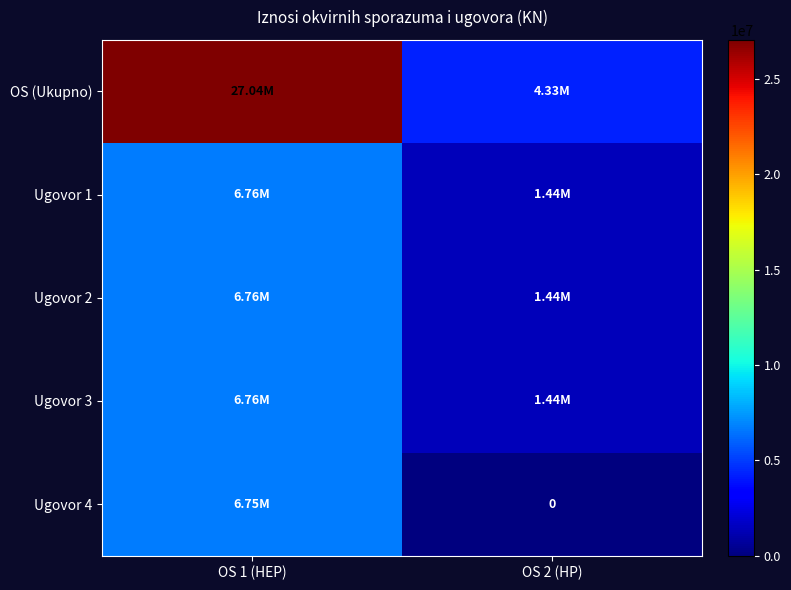

What is the maximum value for Ugovor 2?

6760845.0